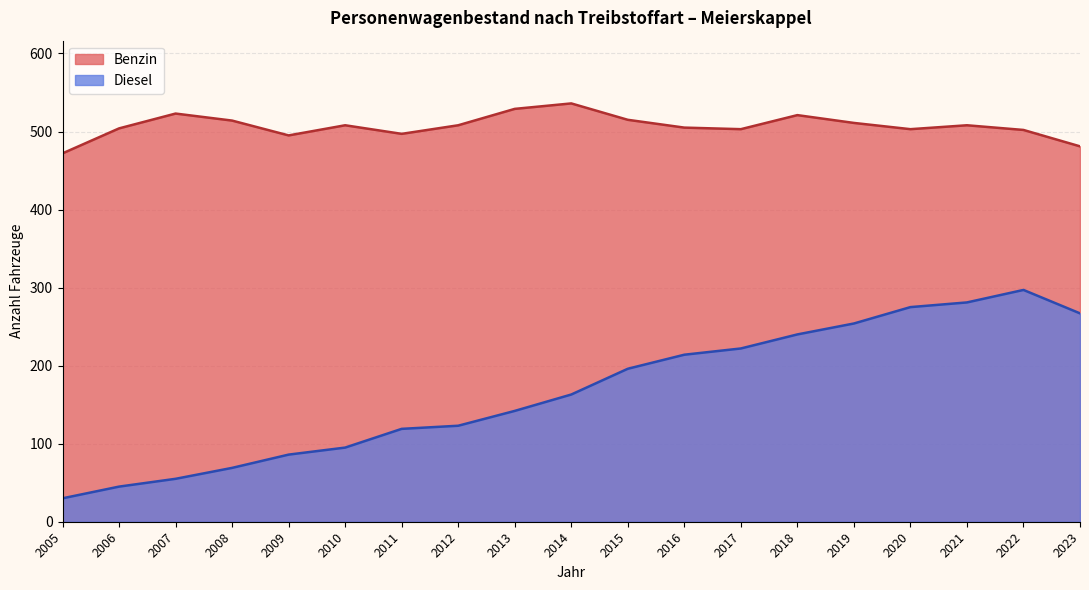

What is the total value across all series at 2009?

581